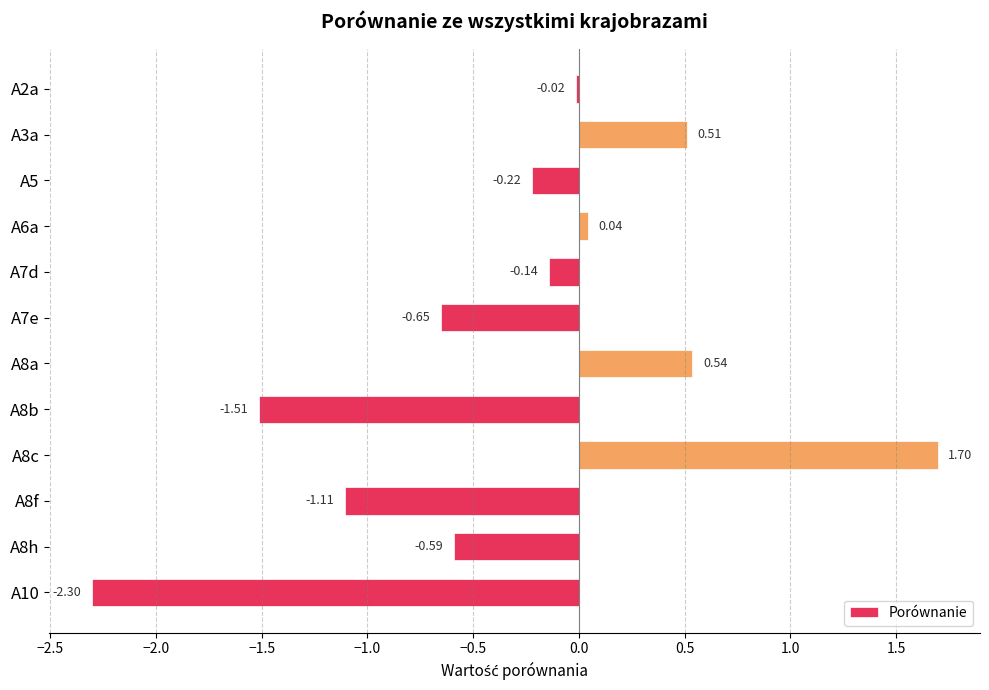

What is the difference between the maximum and second lowest values?

3.2